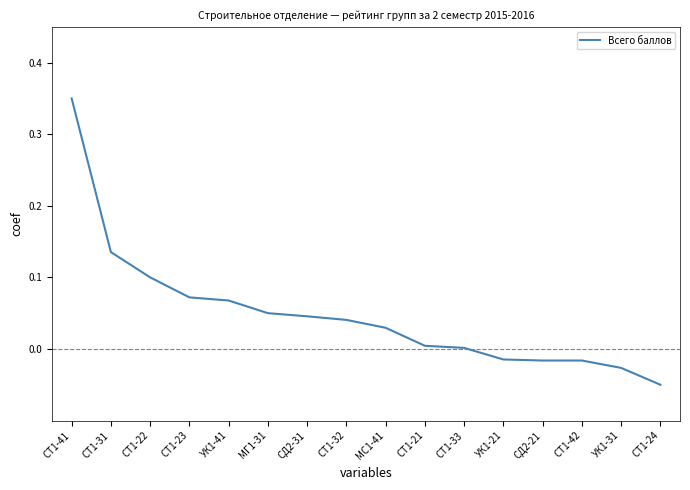

Which has a higher value, СД2-31 or МС1-41?

СД2-31